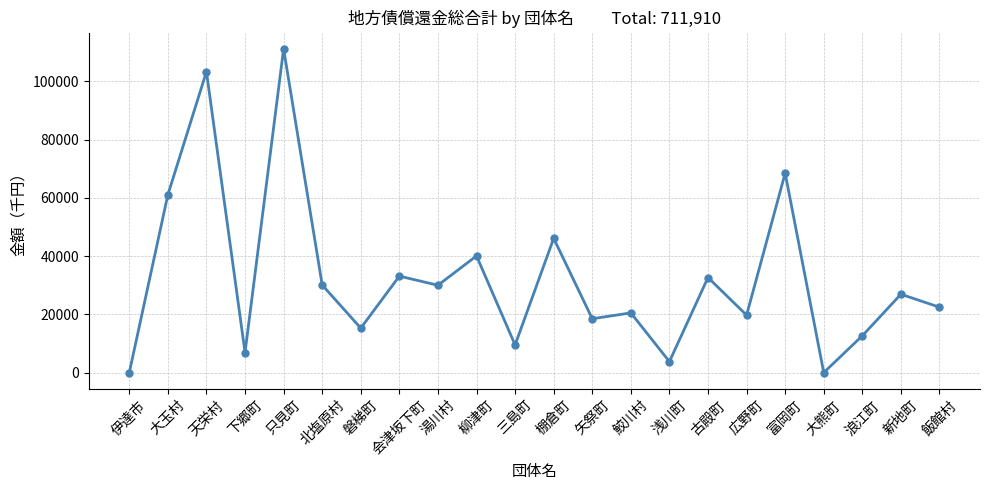

What is the difference between the maximum and second lowest values?

111130